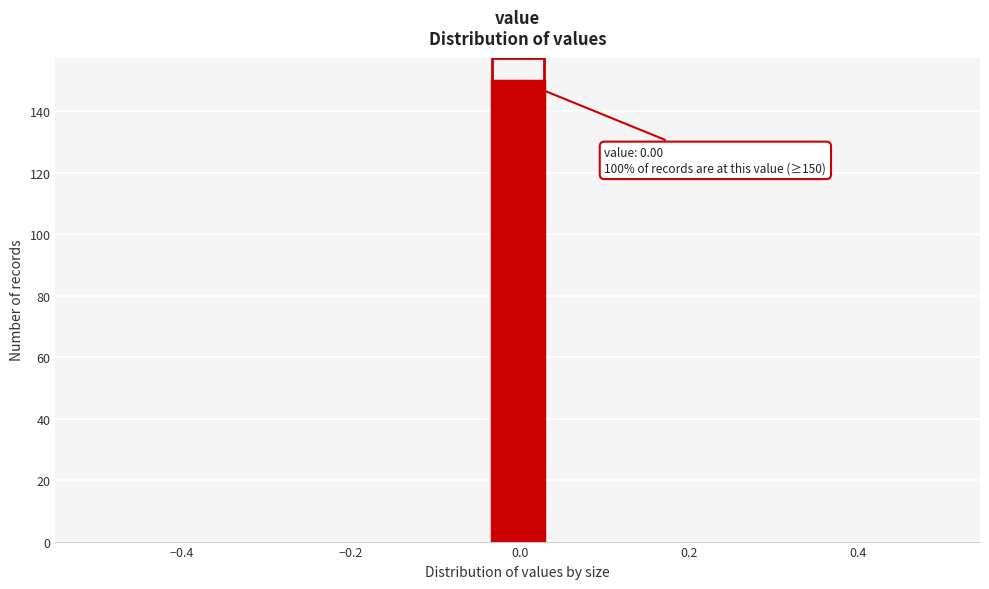

Around what value on the x-axis is the tallest bar? Give the approximate position of its centre, as read against the axis.

0.00